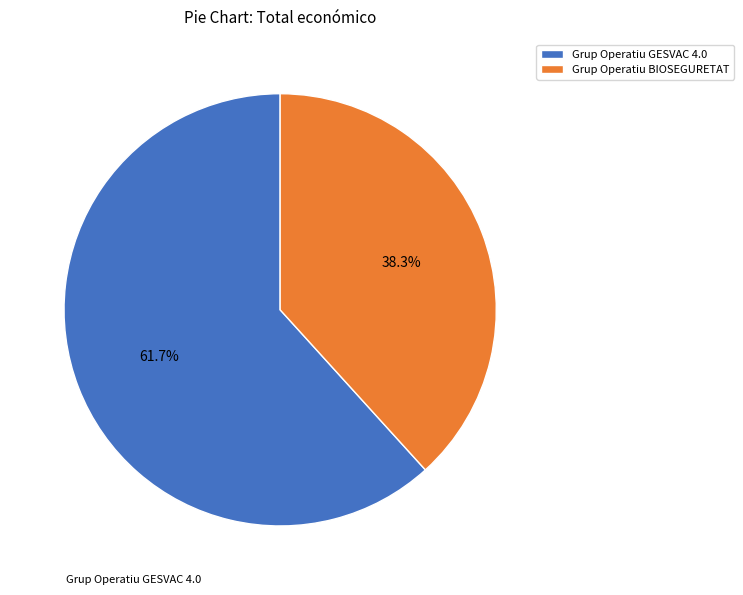

What percentage is the Grup Operatiu BIOSEGURETAT slice, to the nearest percent?

38%